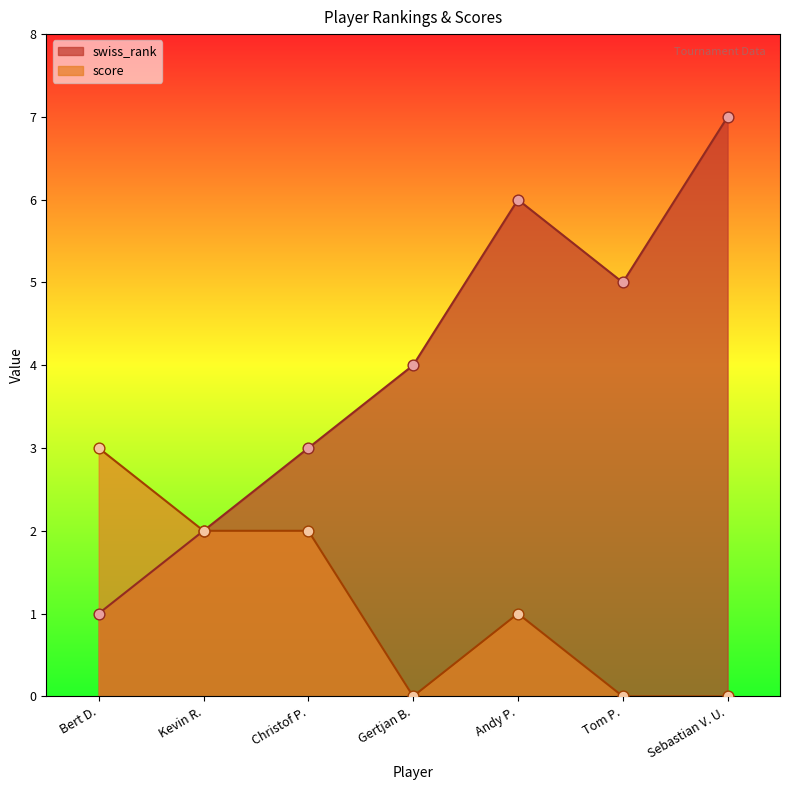

At which category is the sum across all series the highest?

Andy P.